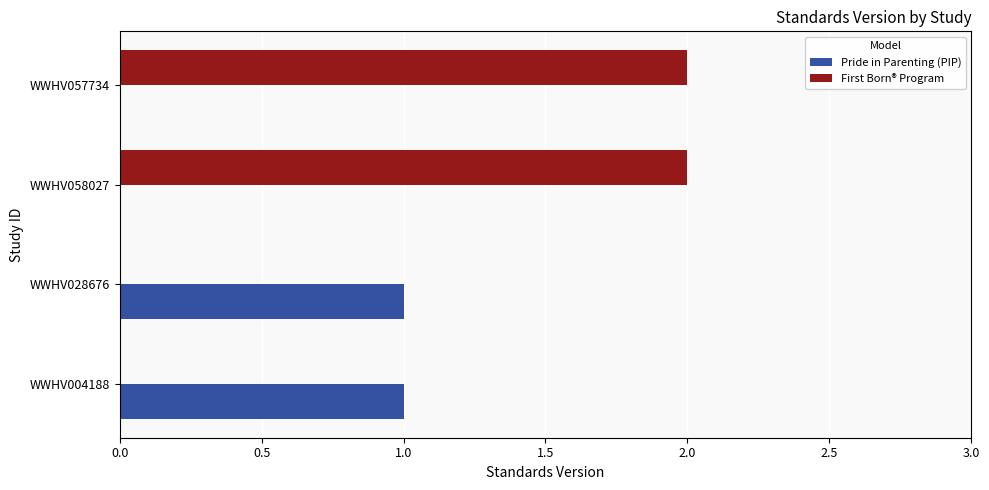

Which series changed the most between WWHV004188 and WWHV058027?

First Born® Program